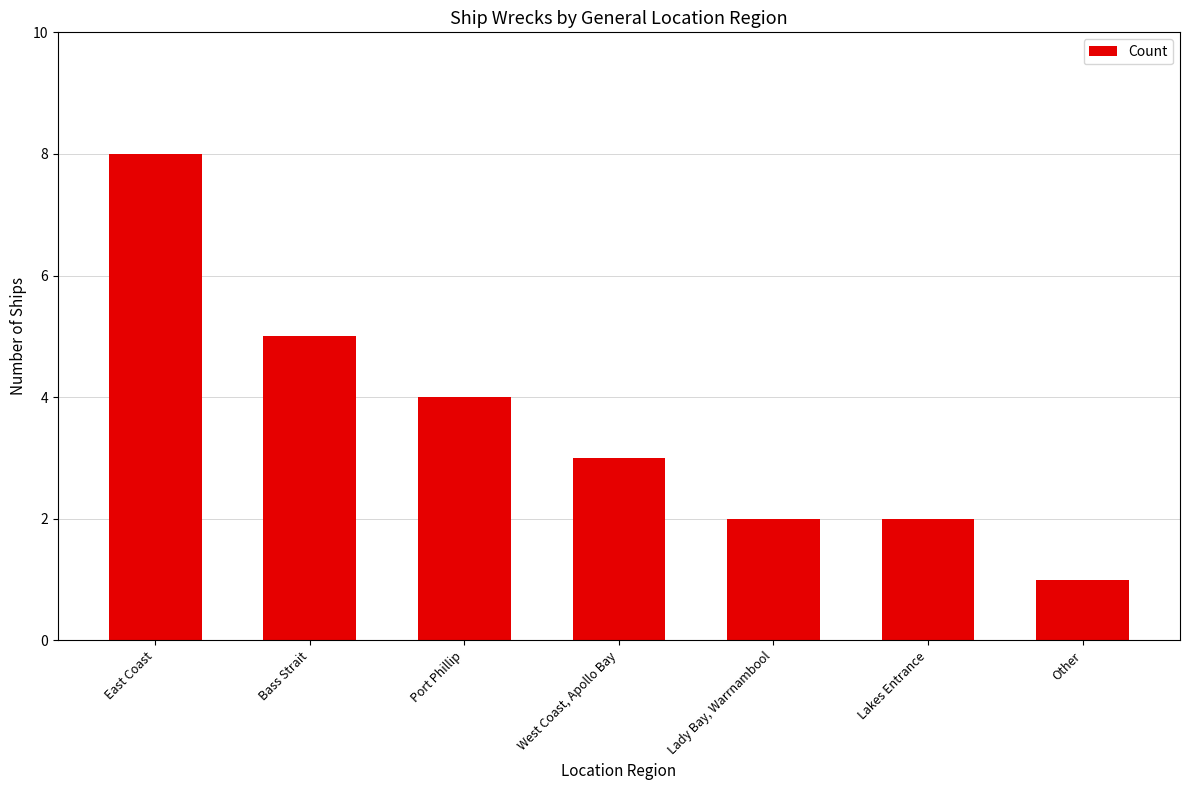

How many bars are there in total?

7